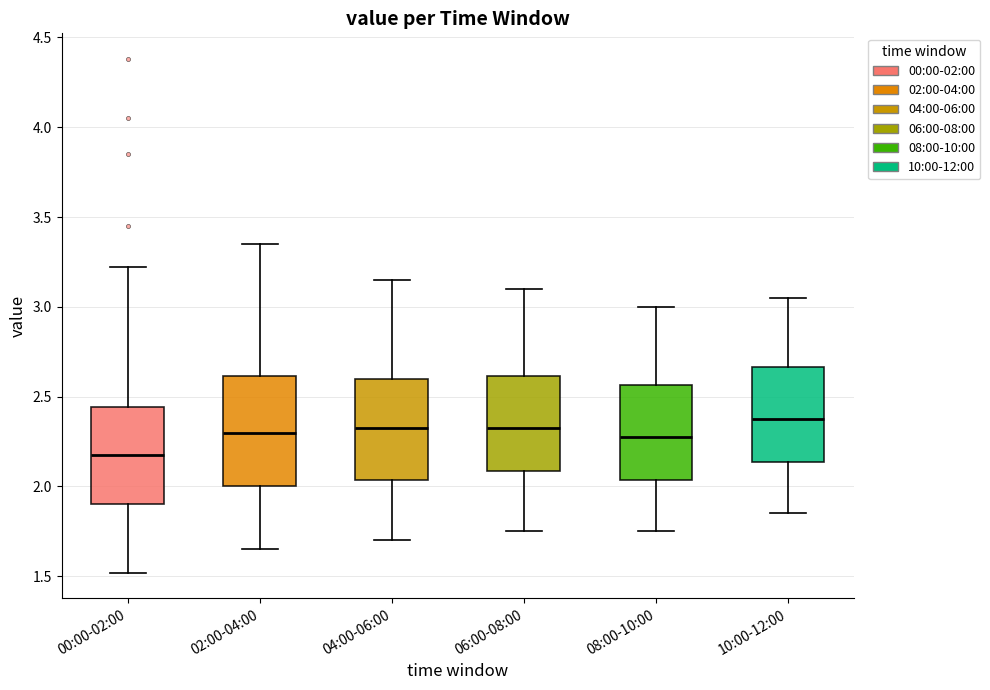

Where does the median line of the box for 00:00-02:00 sit on the y-axis? The values are not printed on the chart, so give them approximately, as read against the axis.

2.20